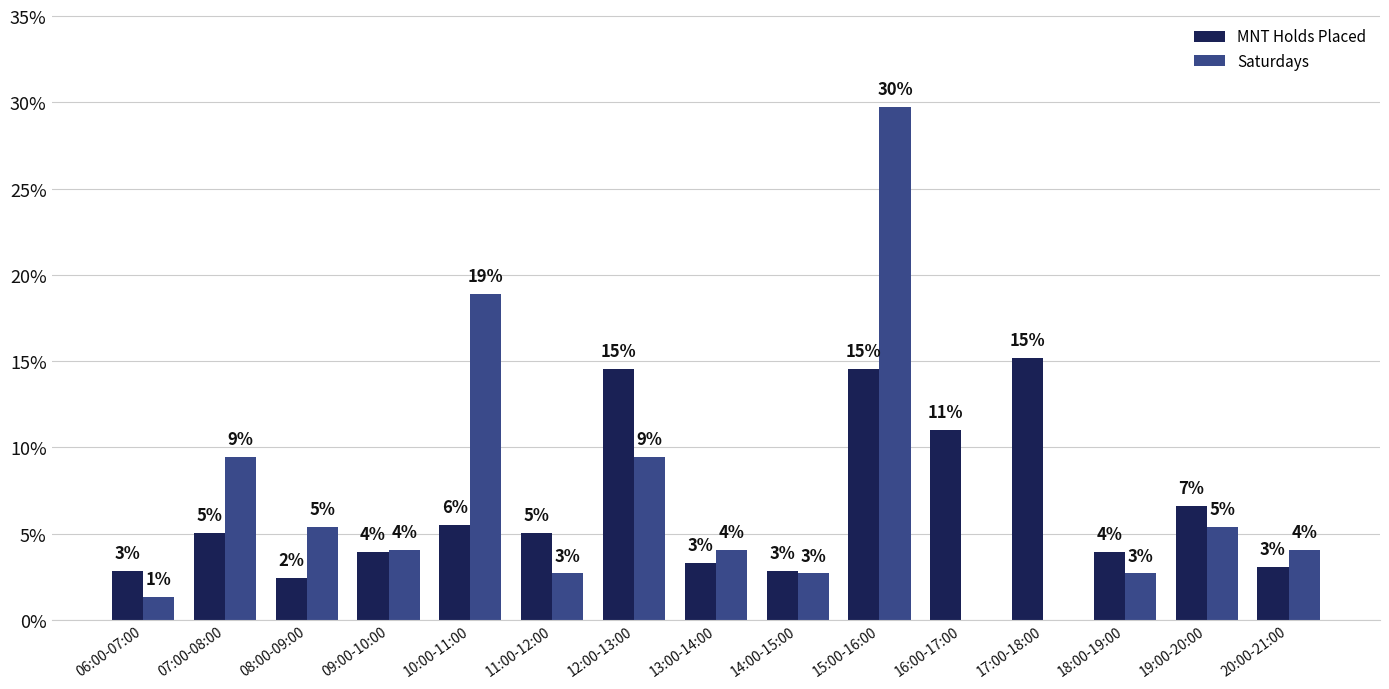

Which category has the lowest value across all series?

16:00-17:00